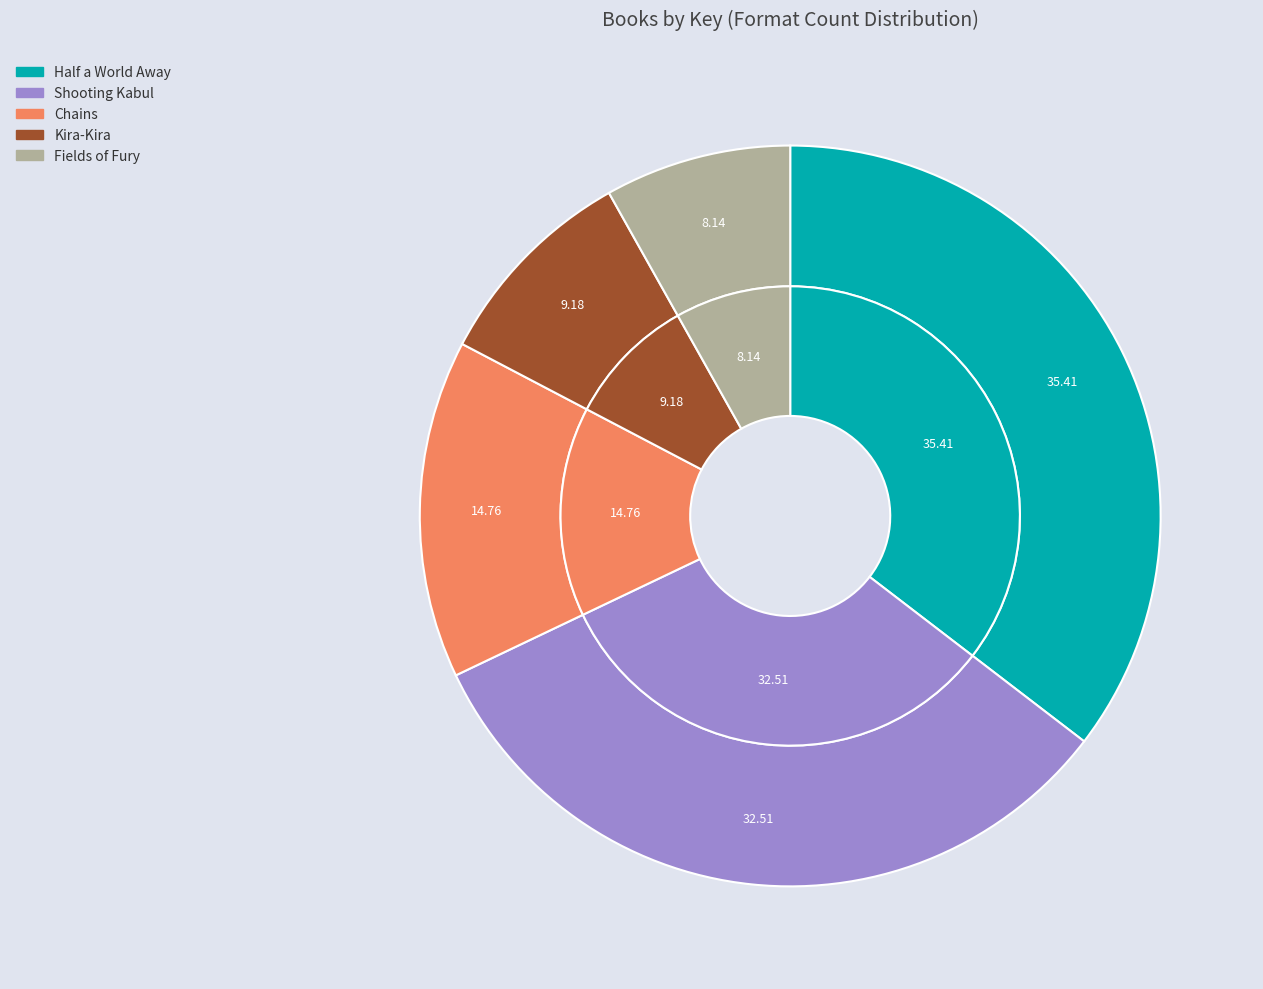

Combined, what portion of the pie is Shooting Kabul and Chains?

47.3%